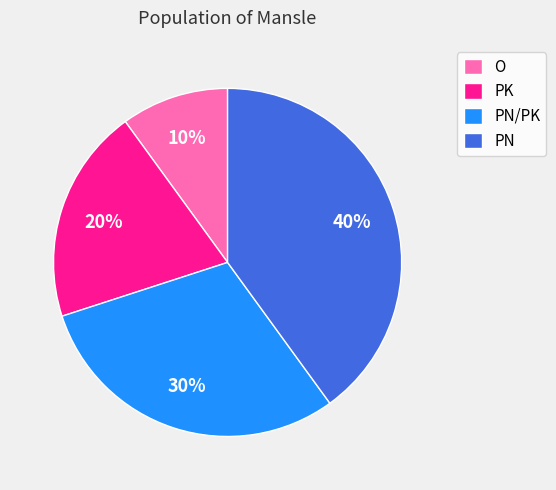

Is PN the majority of the pie?

No